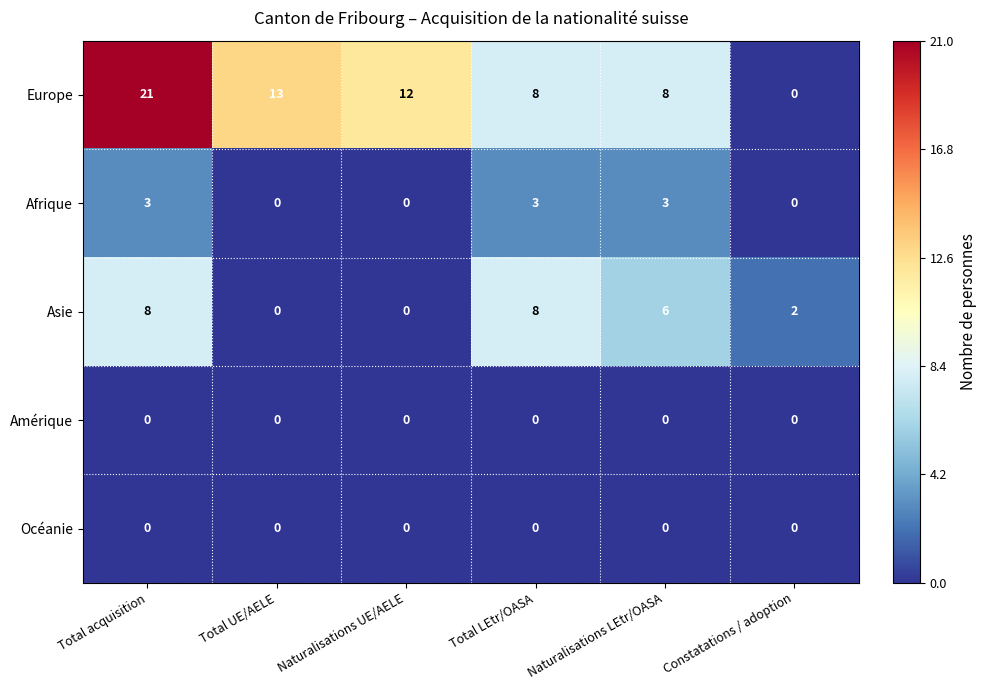

What is the total value across all series at Naturalisations LEtr/OASA?

17